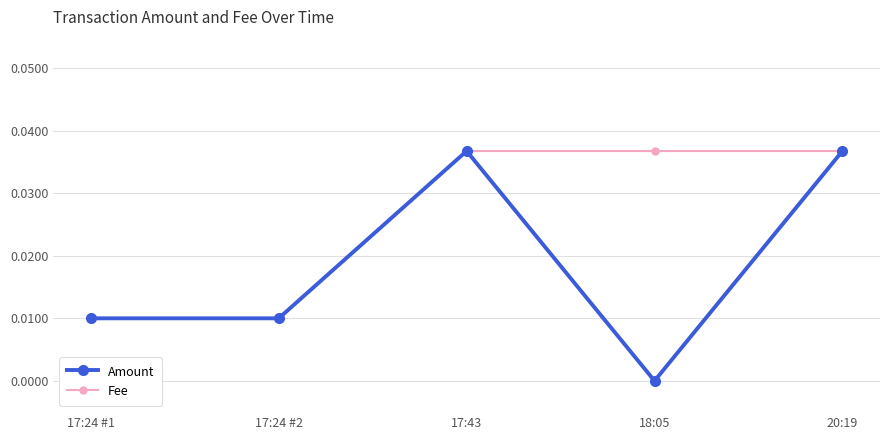

At 18:05, list the series in order from smallest to largest.

Amount, Fee